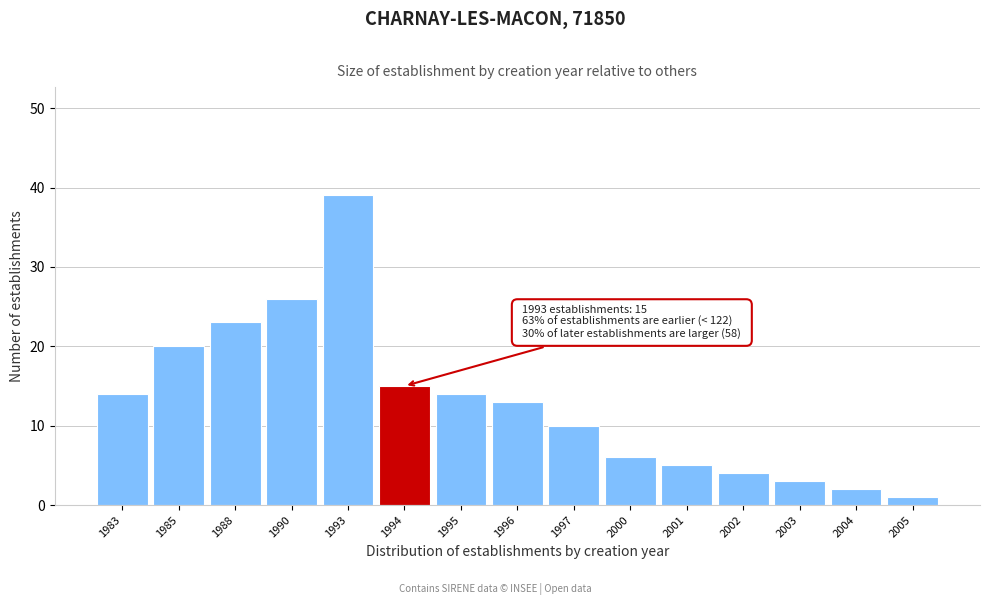

Reading left to right, what are all the values shown in this chart?

1983=14	1985=20	1988=23	1990=26	1993=39	1994=15	1995=14	1996=13	1997=10	2000=6	2001=5	2002=4	2003=3	2004=2	2005=1